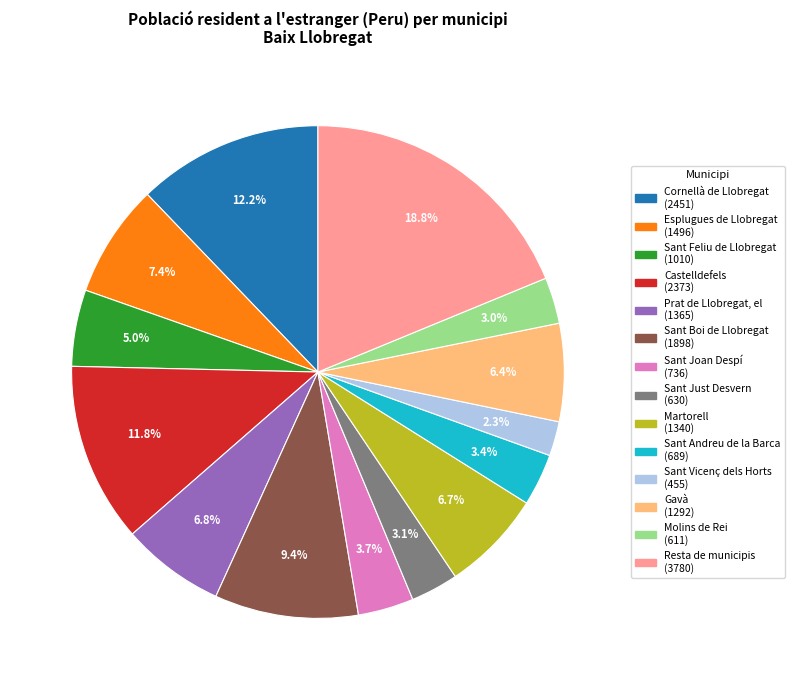

Between Esplugues de Llobregat and Sant Feliu de Llobregat, which is larger?

Esplugues de Llobregat